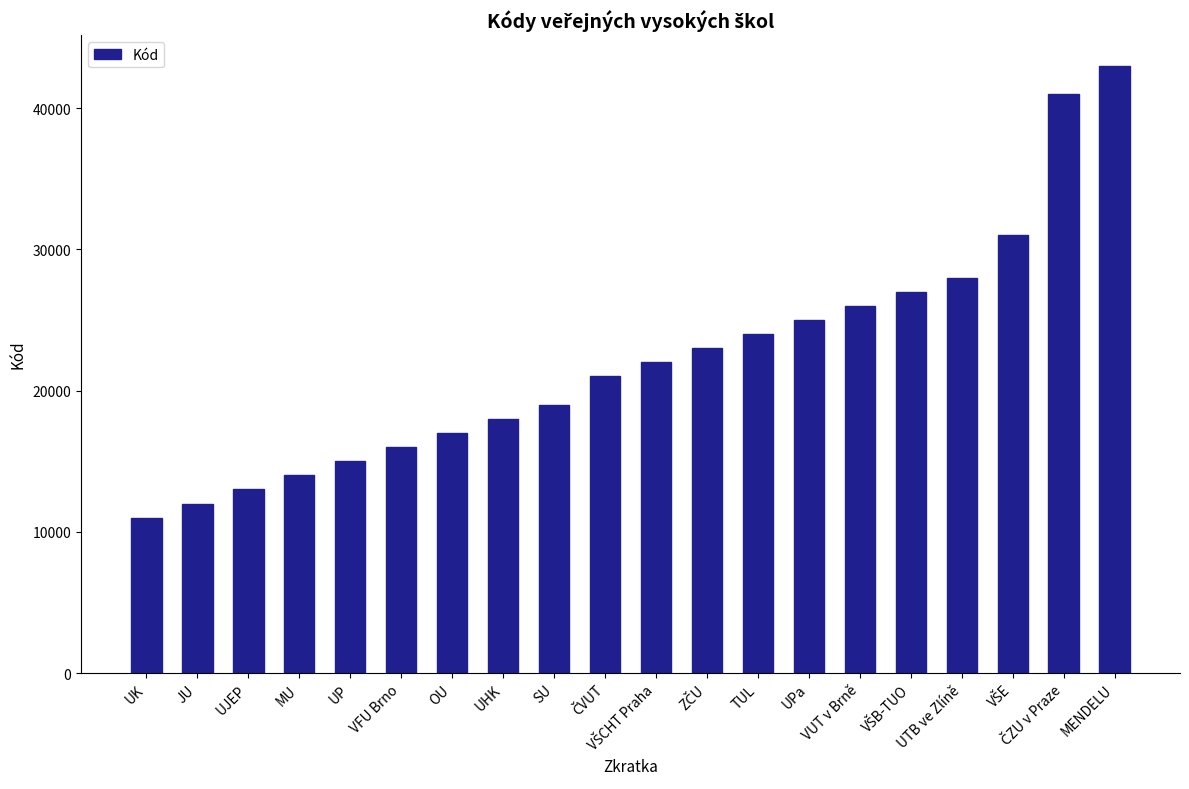

At which category does the chart reach its minimum across all series?

UK